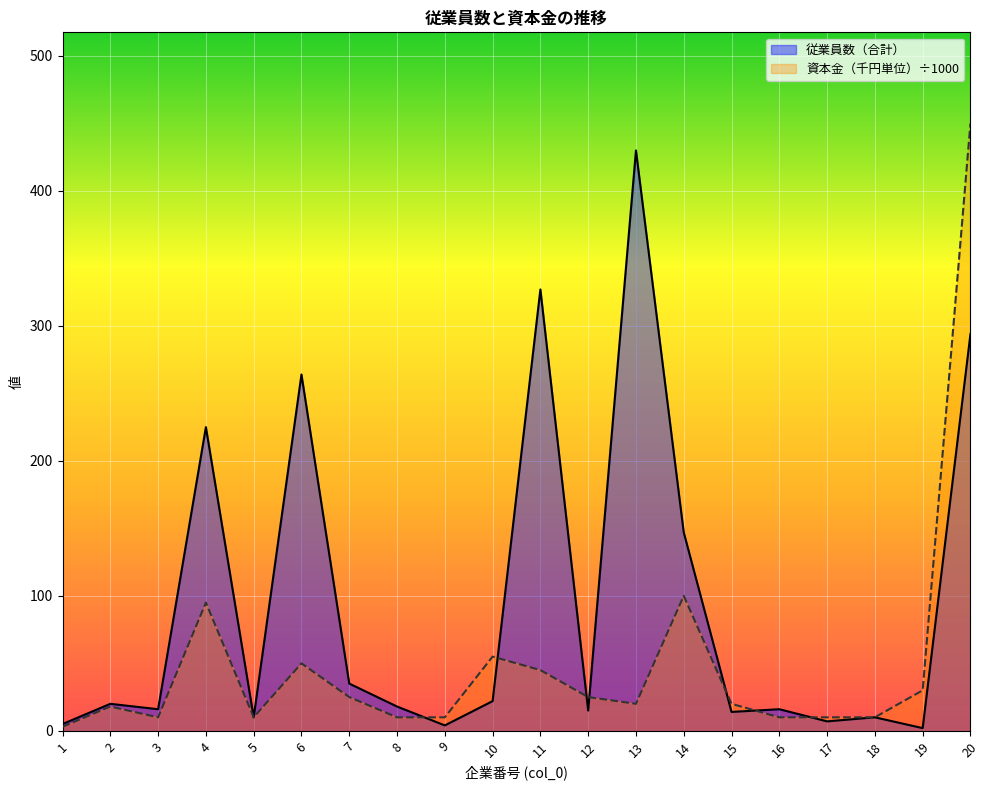

True or false: 従業員数（合計） and 資本金（千円単位） intersect in this chart.

True